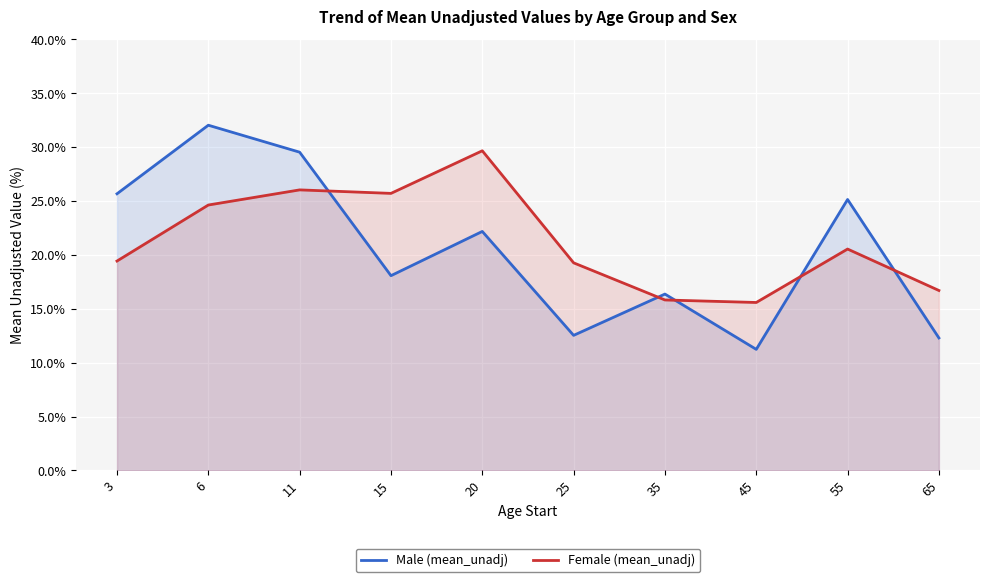

What is the difference between the maximum and minimum values in the Male (mean_unadj) series?

20.8